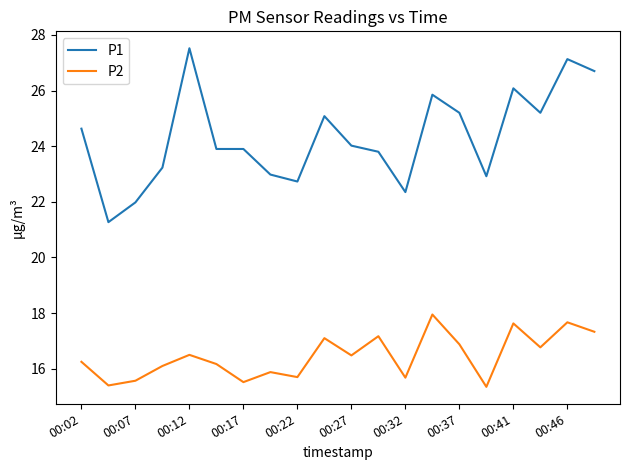

Which series has the largest range (max minus min)?

P1